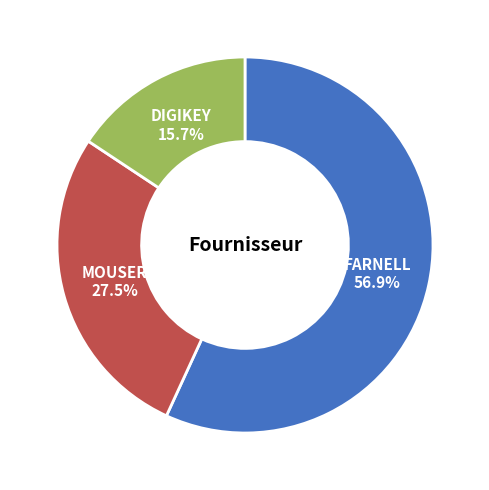

Does any single category account for the majority?

Yes